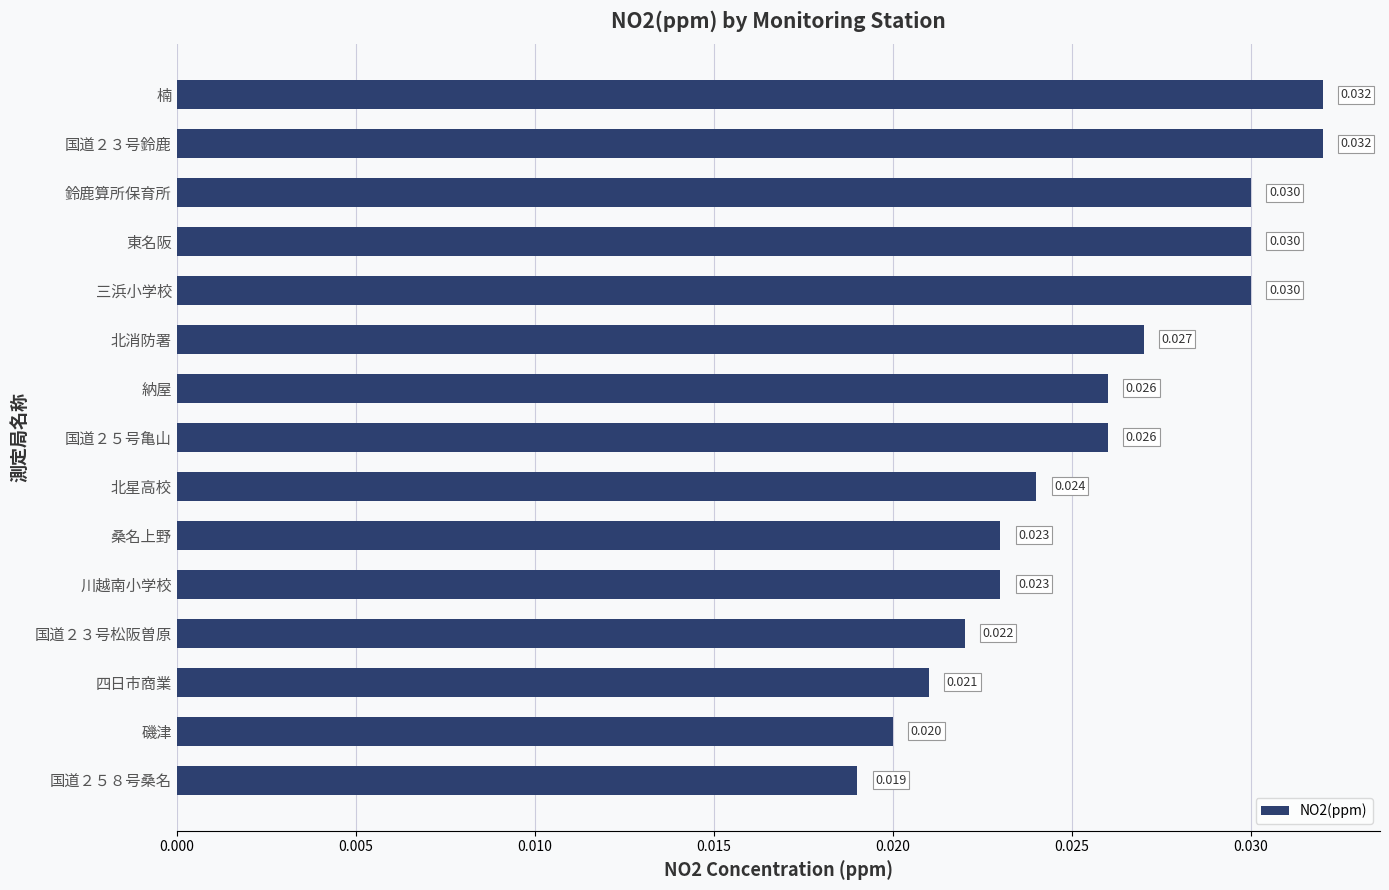

Between 楠 and 磯津, which is larger?

楠